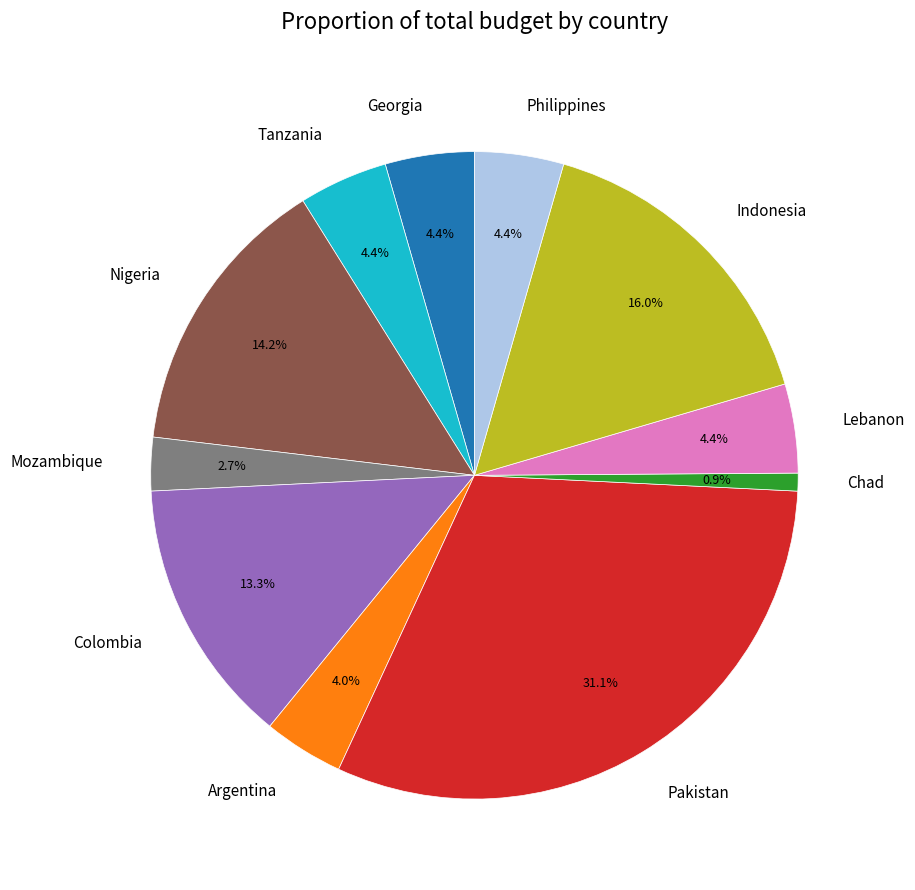

To the nearest percent, what portion does Mozambique represent?

3%